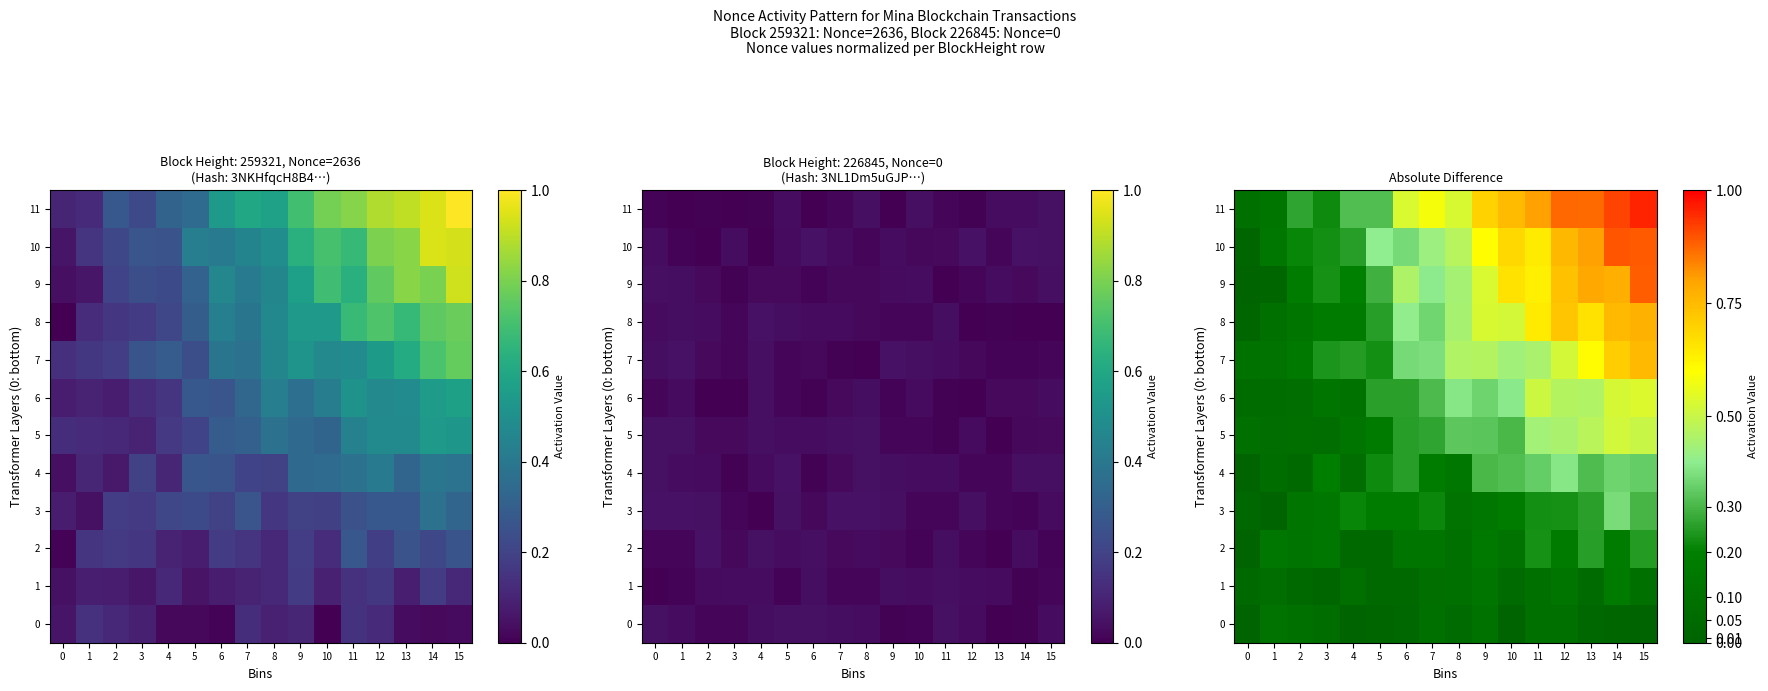

Between 10 and 4, which is larger?

4